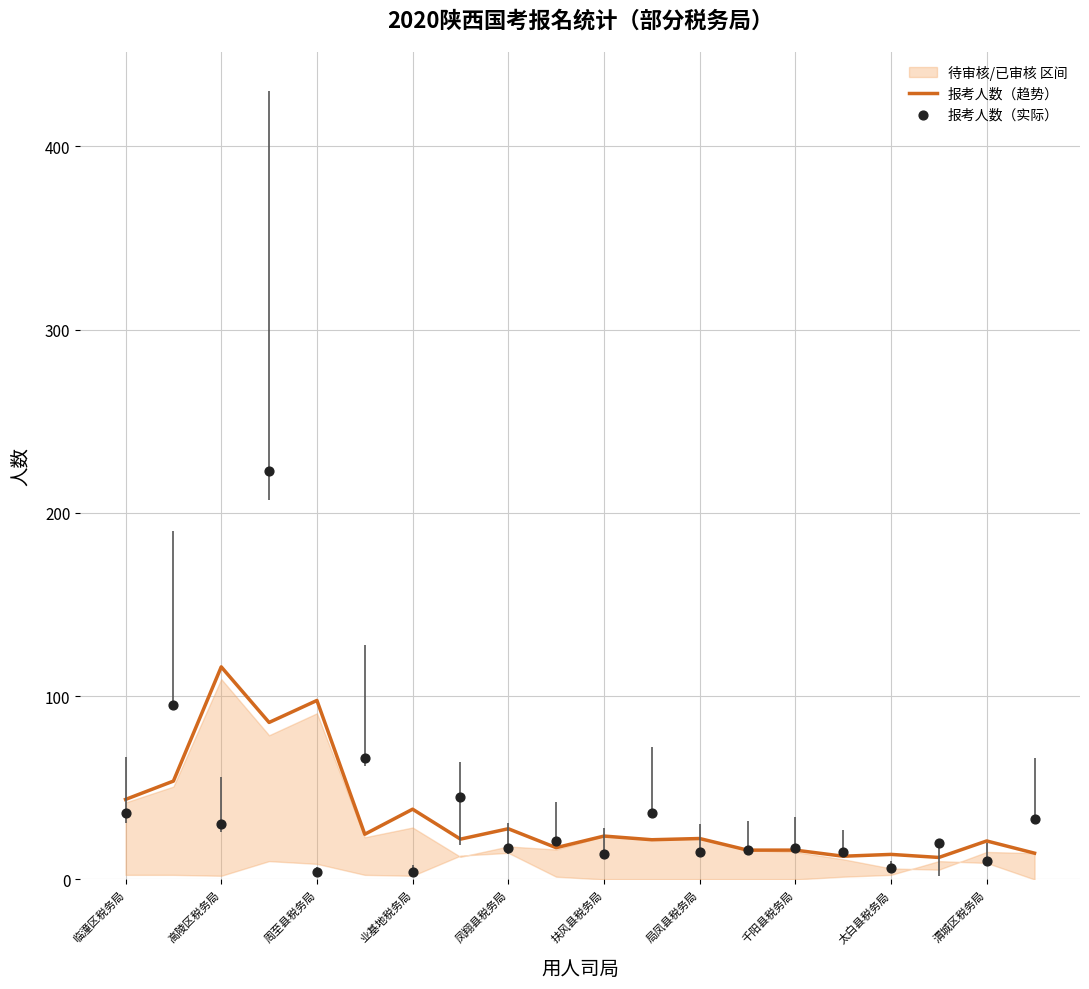

The value of 报考人数（趋势） at 临潼区税务局 is 43.7. True or false?

True